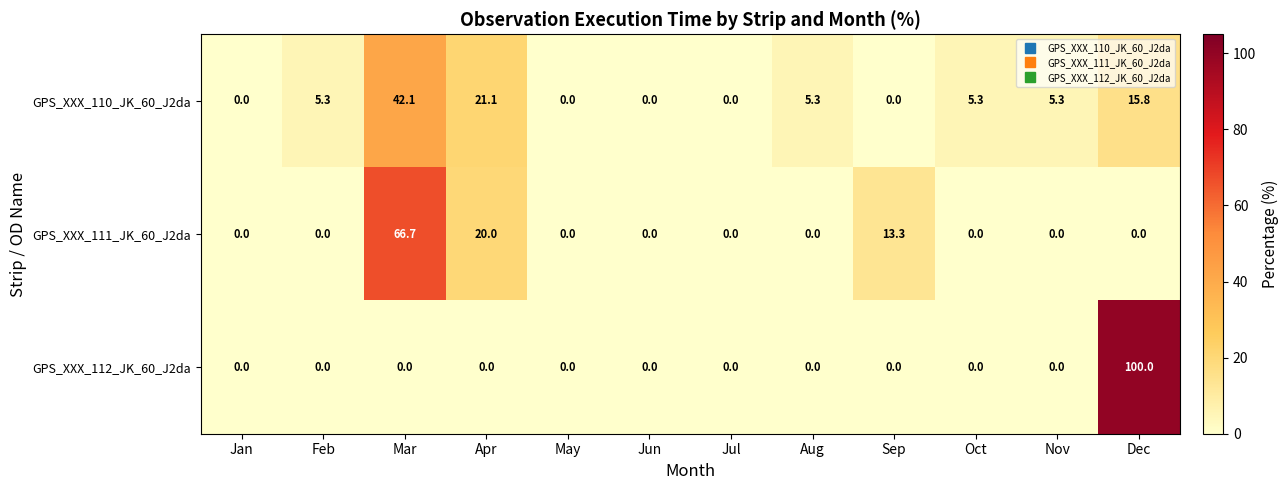

Rank the series at Dec from lowest to highest value.

GPS_XXX_111_JK_60_J2da, GPS_XXX_110_JK_60_J2da, GPS_XXX_112_JK_60_J2da